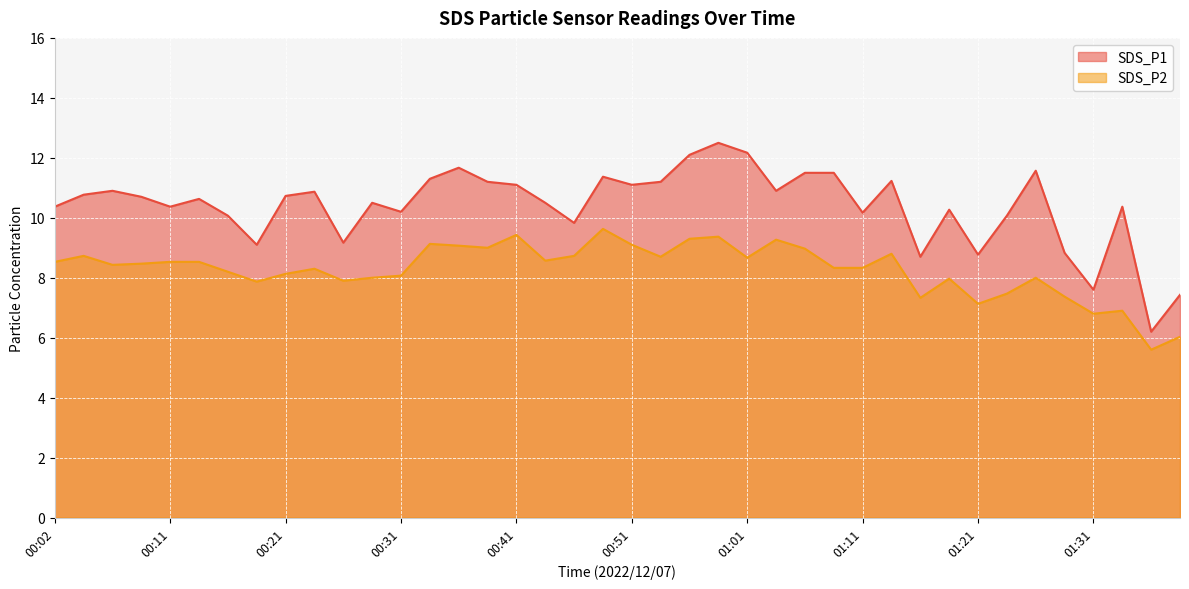

What is the greatest value displayed?

12.5